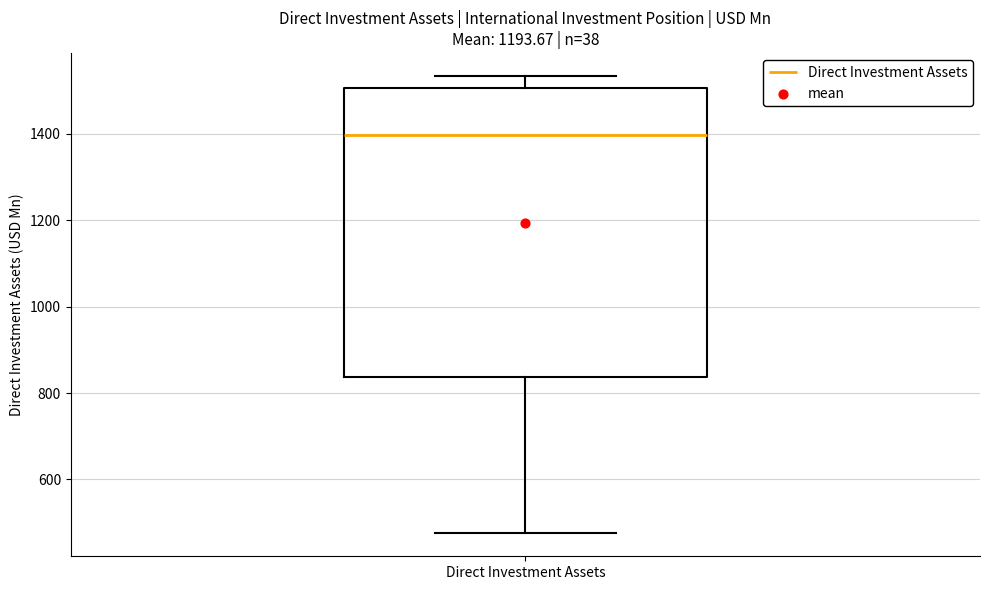

Transcribe this box plot: give where the median line is, the range the box spans, and where the two whiskers end, as read against the y-axis. The values are not printed on the chart, so give them approximately, as read against the axis.

median 1400, box 840 to 1500, whiskers 480 to 1540